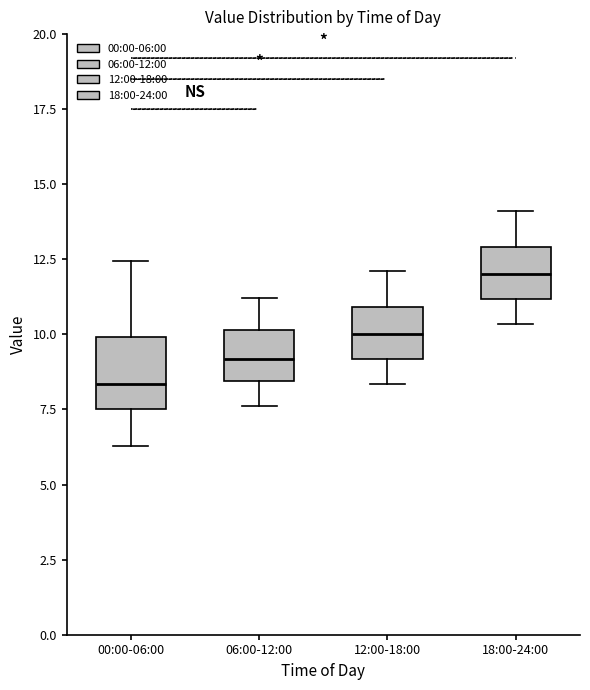

Reading left to right, transcribe this box plot: for each box, give where its median line is, the range the box spans, and where its two whiskers end, as read against the y-axis. The values are not printed on the chart, so give them approximately, as read against the axis.

00:00-06:00: median 8.5, box 7.5 to 10.0, whiskers 6.5 to 12.5
06:00-12:00: median 9.0, box 8.5 to 10.0, whiskers 7.5 to 11.0
12:00-18:00: median 10.0, box 9.0 to 11.0, whiskers 8.5 to 12.0
18:00-24:00: median 12.0, box 11.0 to 13.0, whiskers 10.5 to 14.0